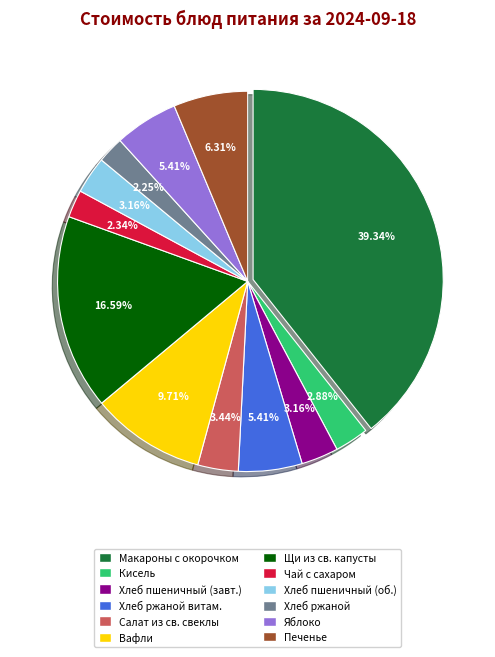

Is there a majority slice in this chart?

No